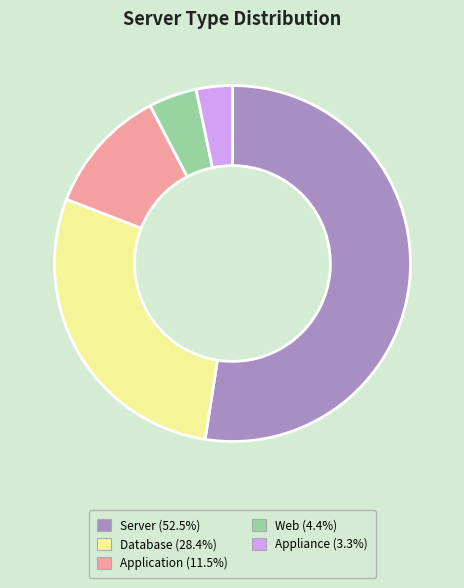

Combined, do Database and Application account for over 50%?

No